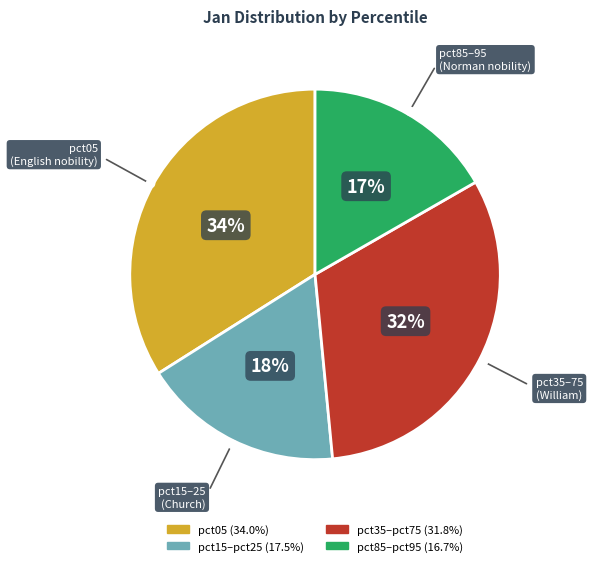

To the nearest percent, what is the average slice percentage?

25%